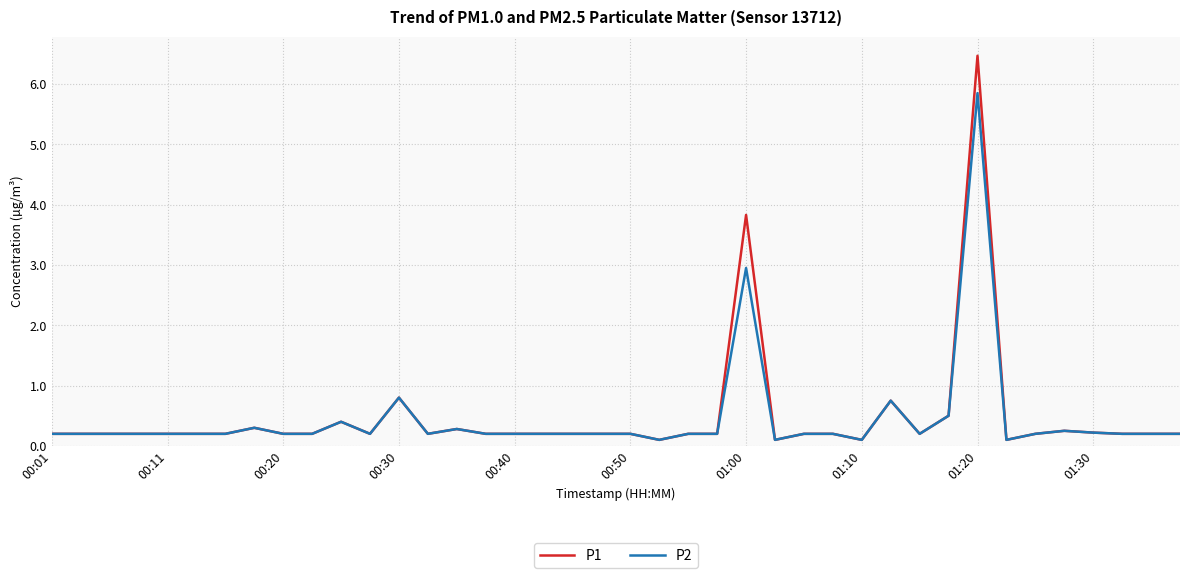

Rank the series by their maximum value, from highest to lowest.

P1, P2